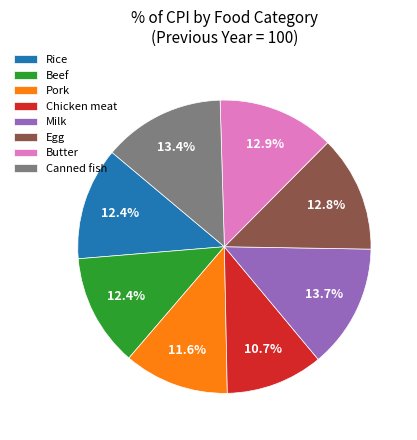

Is Rice the majority of the pie?

No